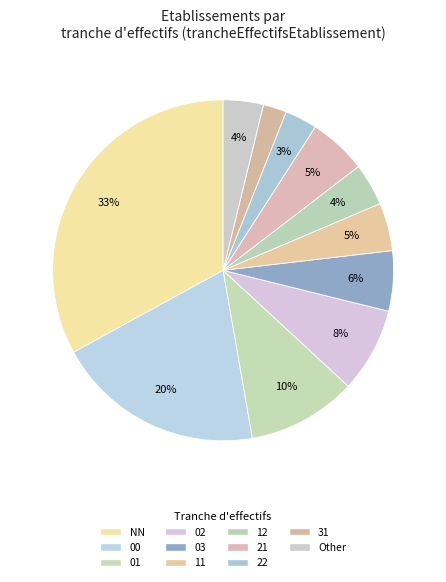

Count the number of slices in the pie.

11